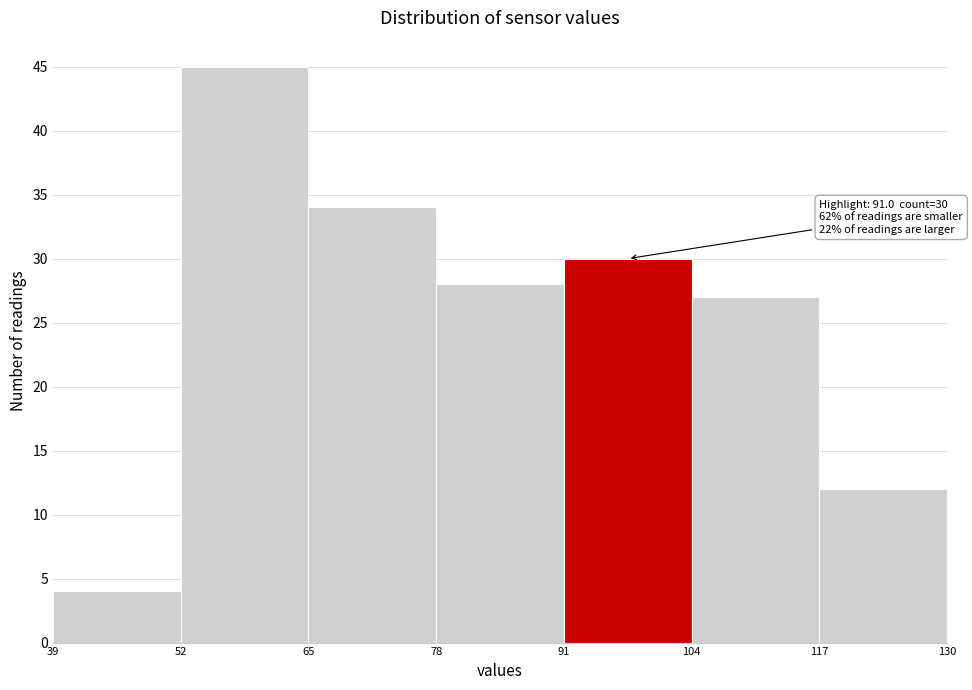

Over which range of the x-axis is the bar tallest?

52 to 65